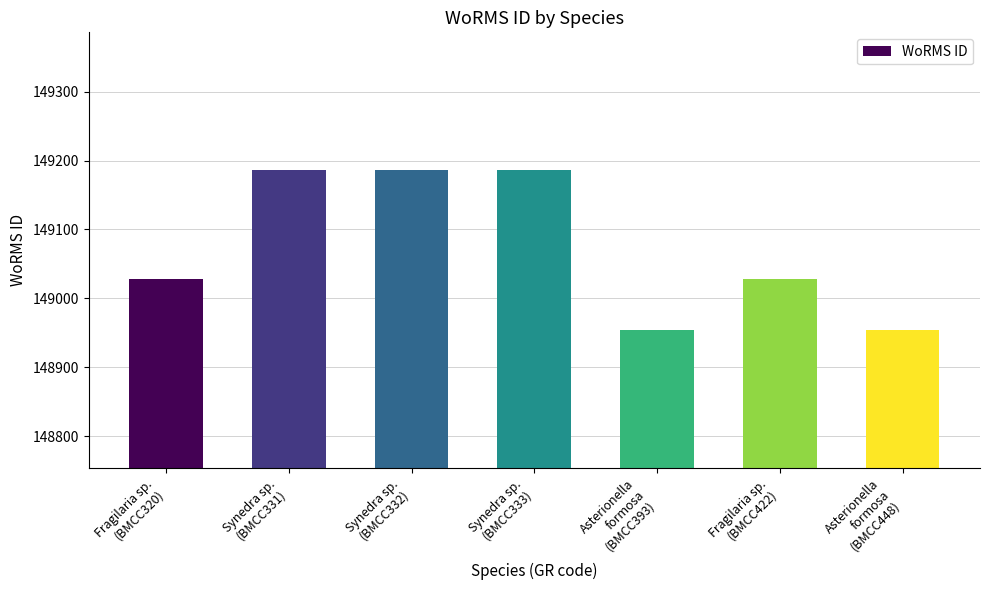

What is the maximum value shown in the chart?

149186